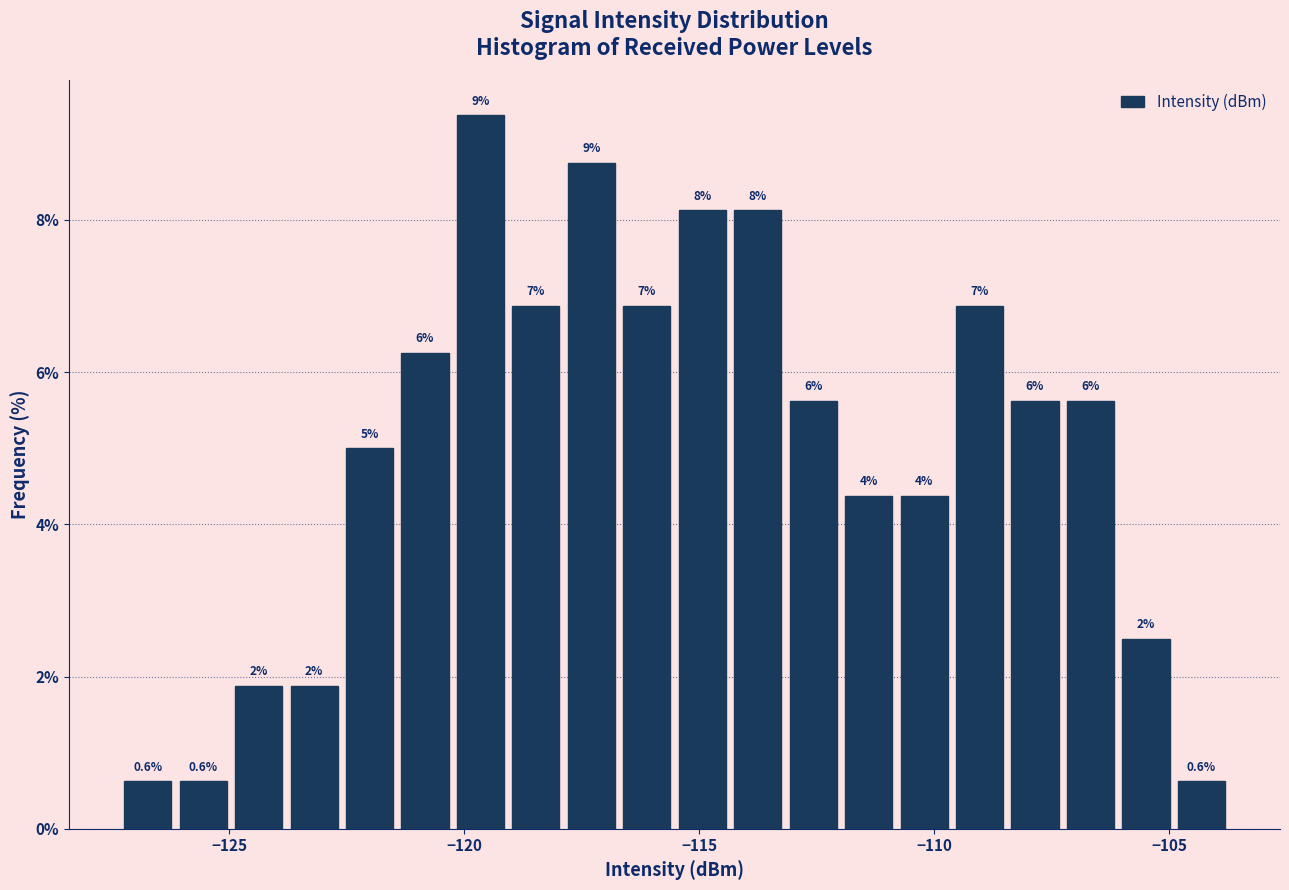

Read against the x-axis, roughly where is the centre of the tallest bar?

-119.5